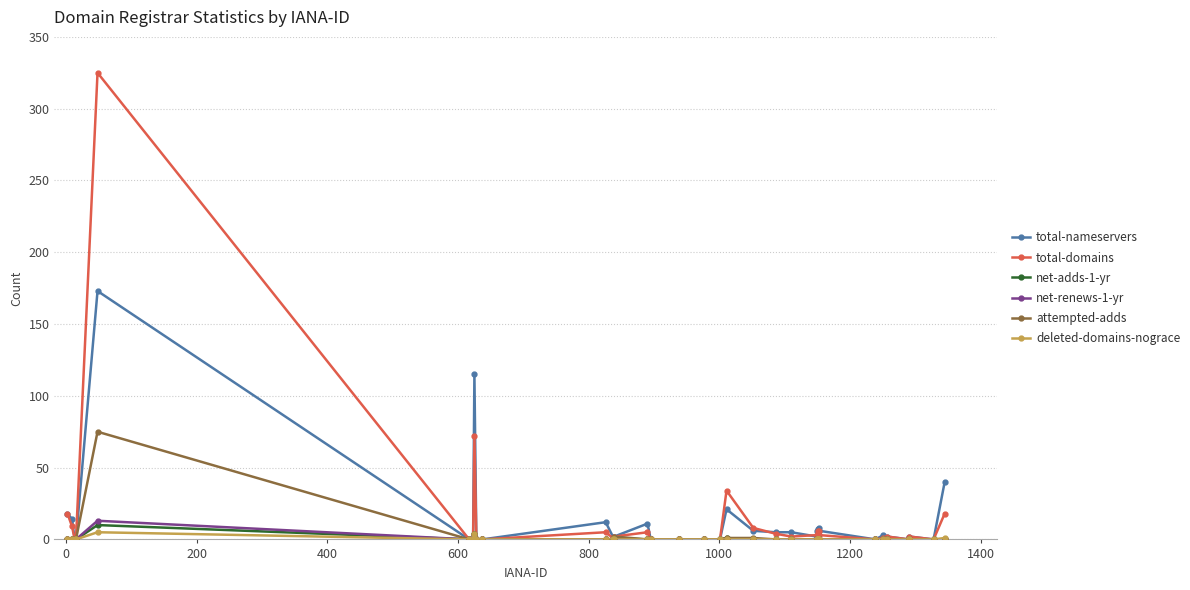

What is the difference between the maximum and minimum values in the net-adds-1-yr series?

10